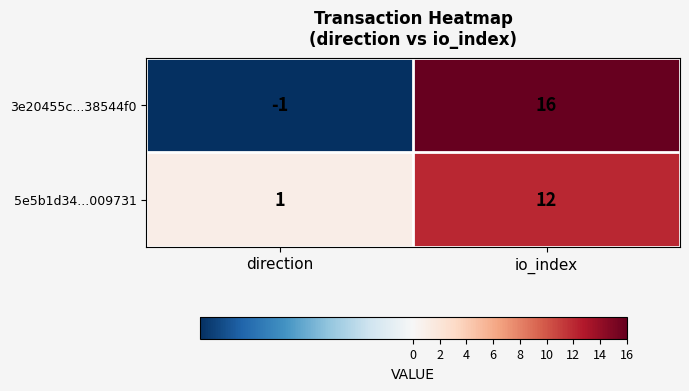

What is the greatest value displayed?

16